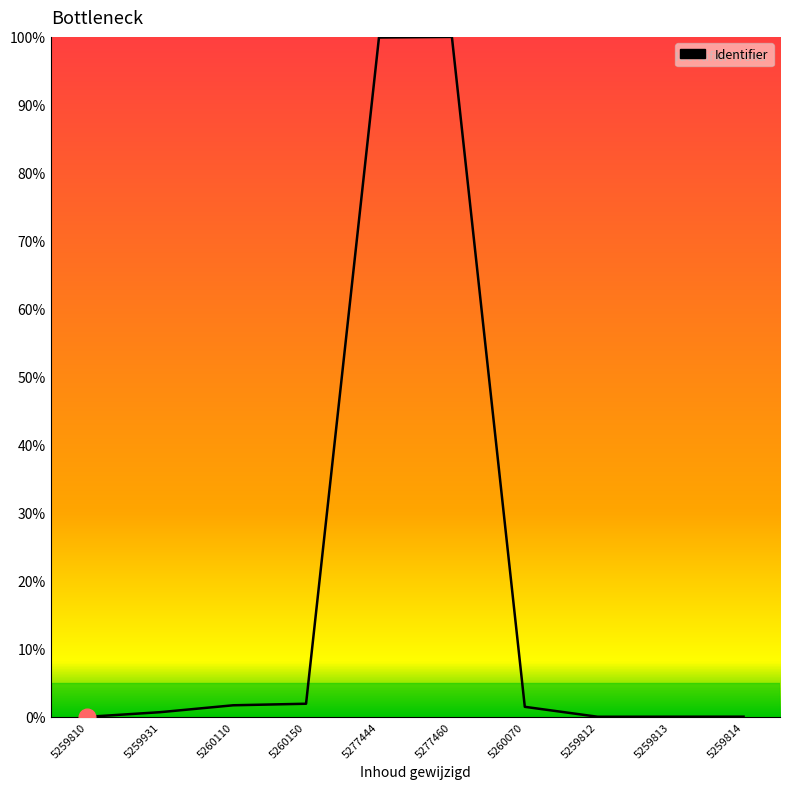

Count the number of categories in the chart.

10